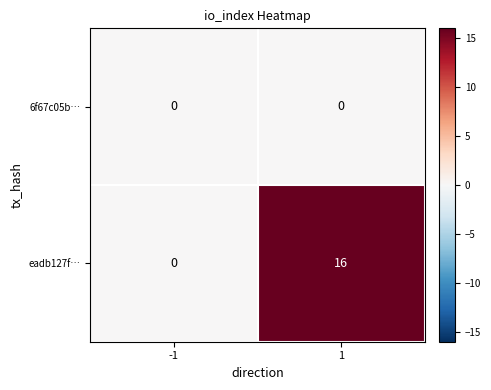

True or false: eadb127f… has a value of 16 at 1.

True